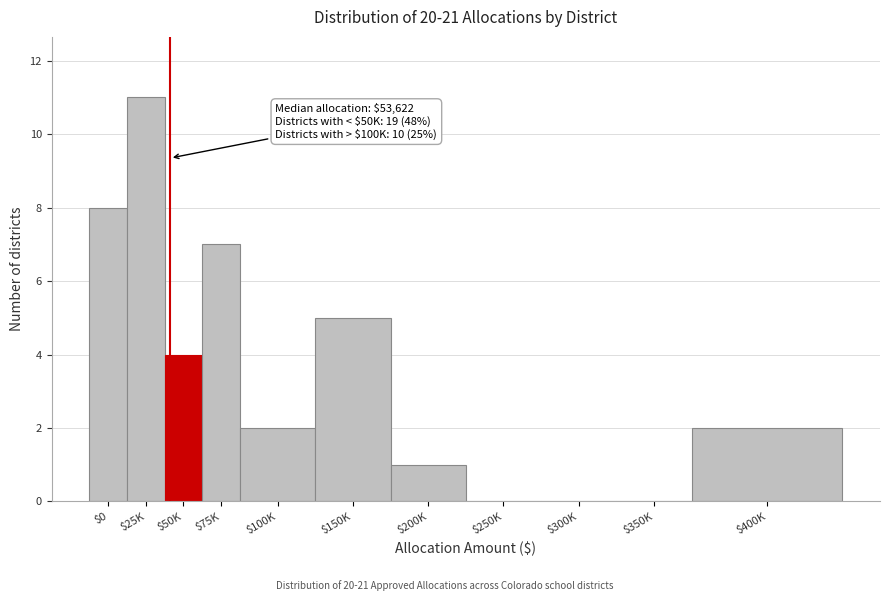

What is the greatest value displayed?

11